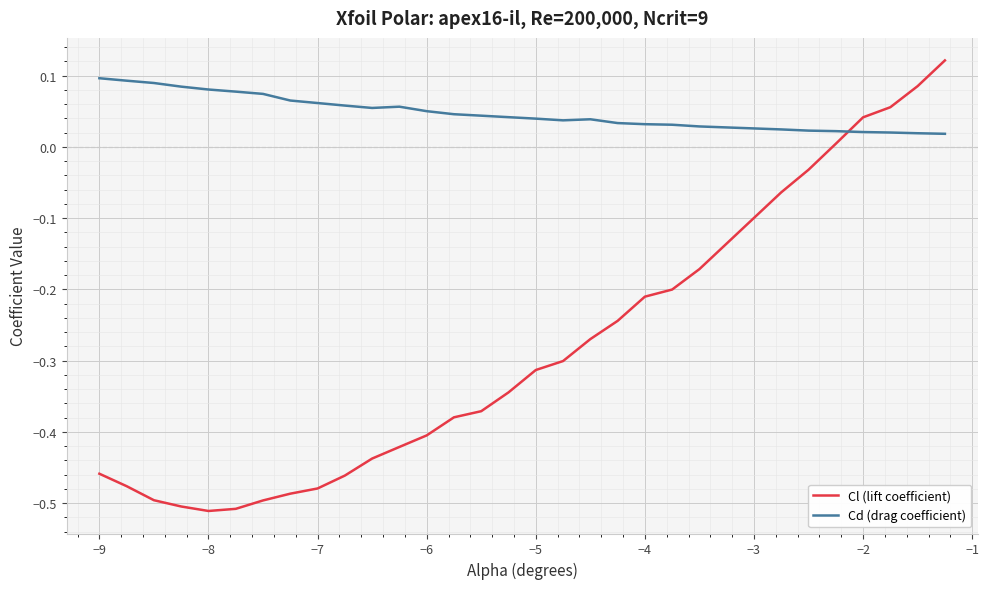

Which series has the largest range (max minus min)?

Cl (lift coefficient)